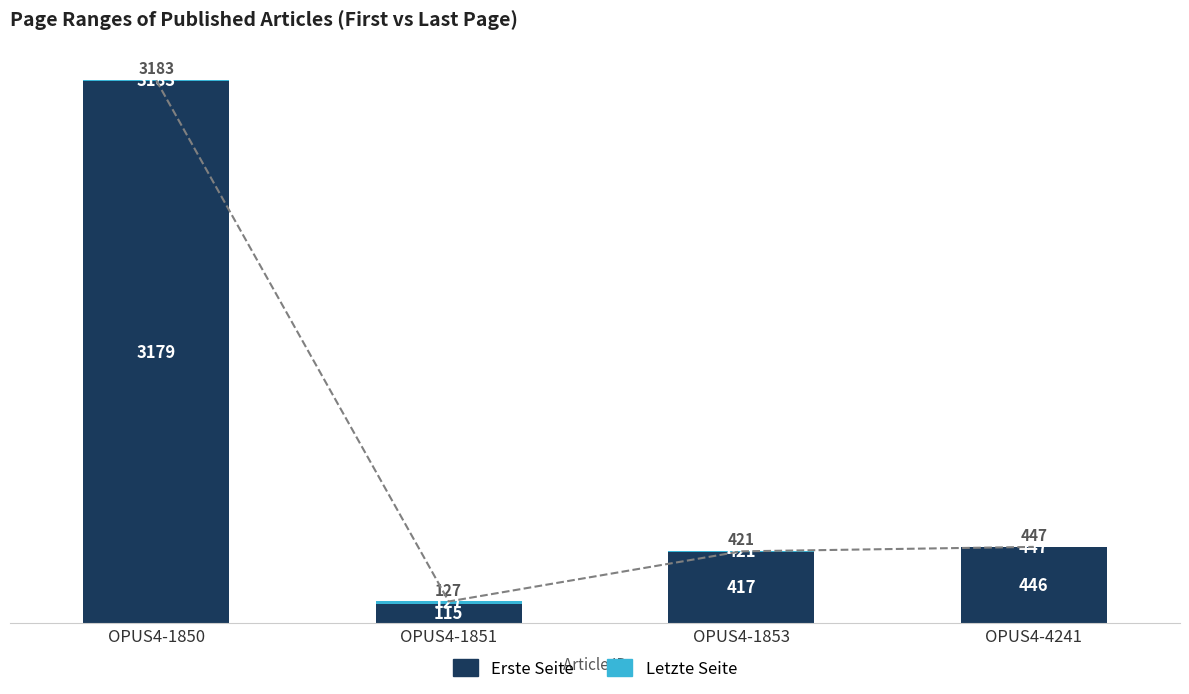

At which label does Letzte Seite first exceed 4?

OPUS4-1851